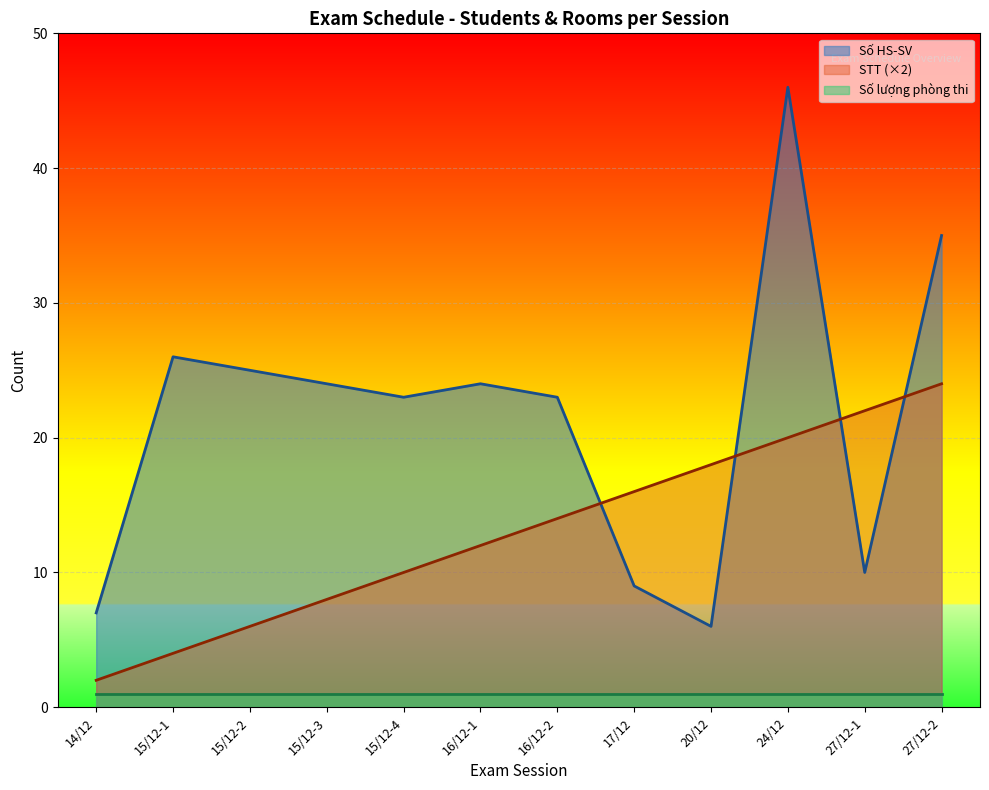

List the series in order of their overall mean, lowest first.

Số lượng phòng thi, STT (×2), Số HS-SV